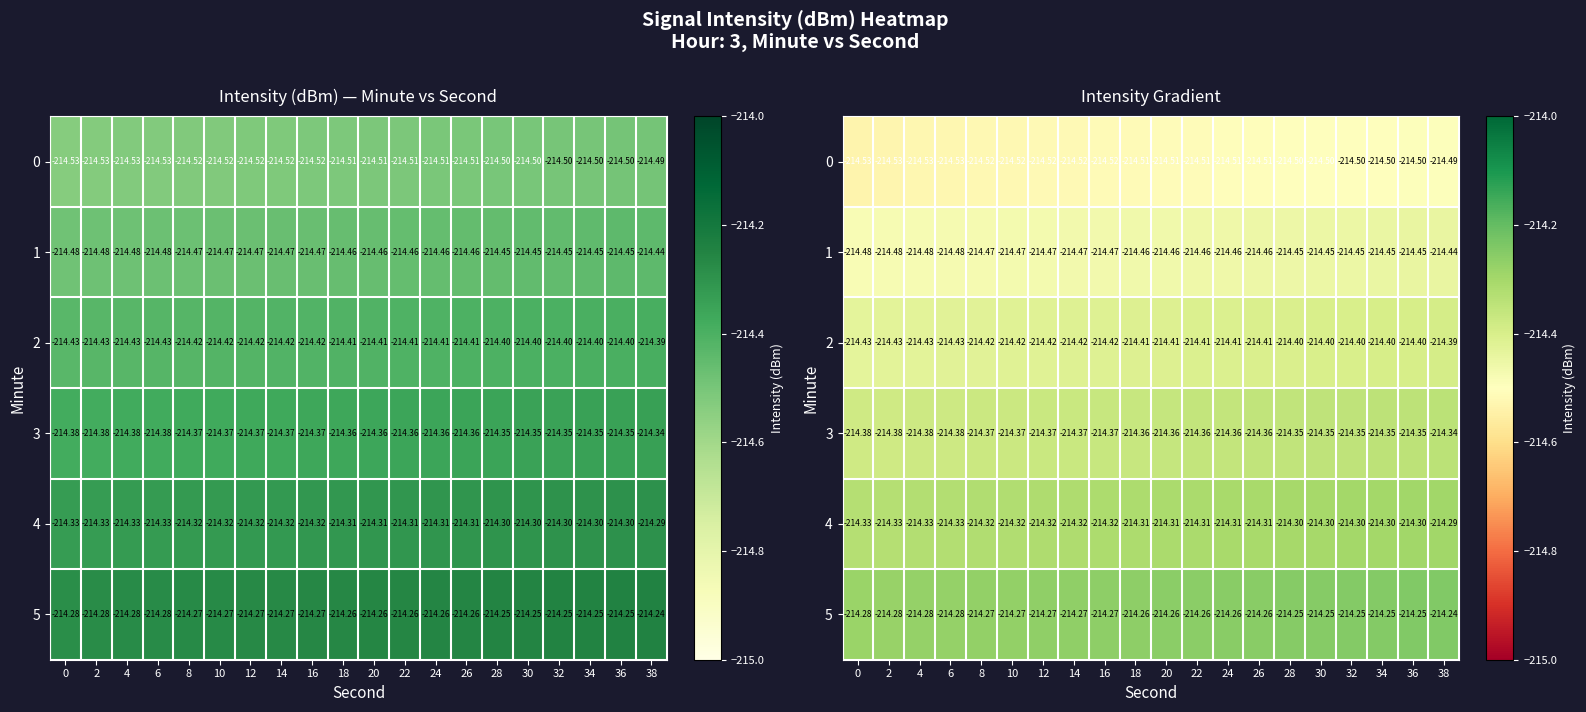

Is it true that 3 equals -316.9 at 12?

False